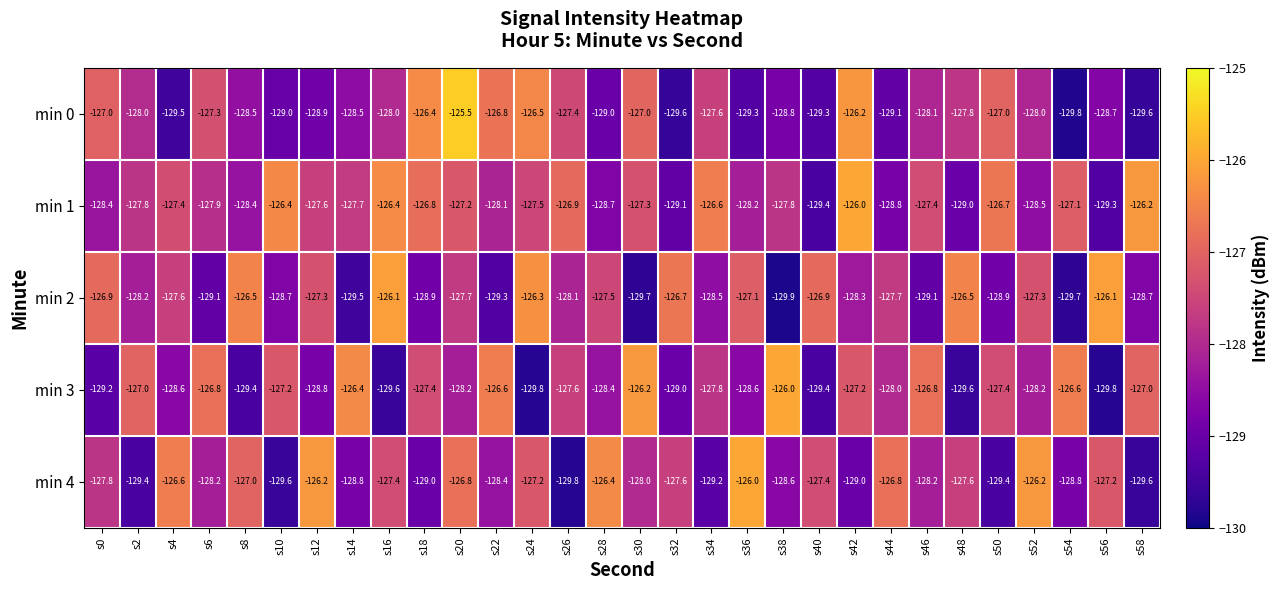

Which category has the lowest value across all series?

s38